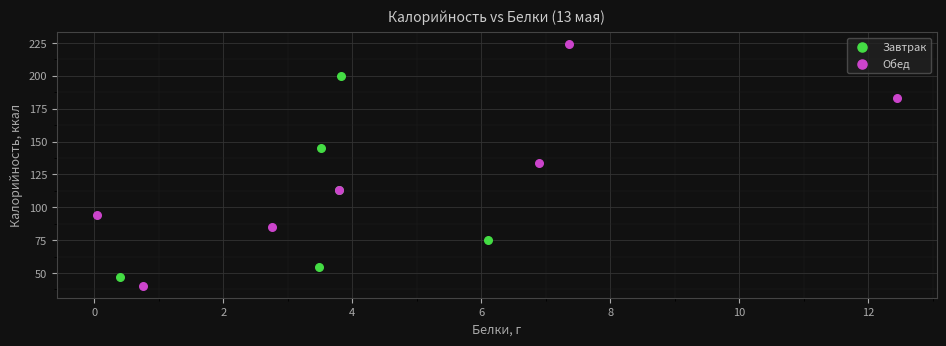

Which series contains the highest Y value?

Обед